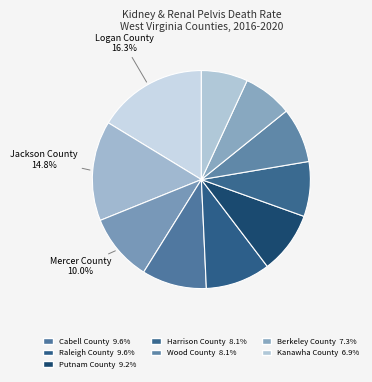

How many slices are in this pie chart?

10